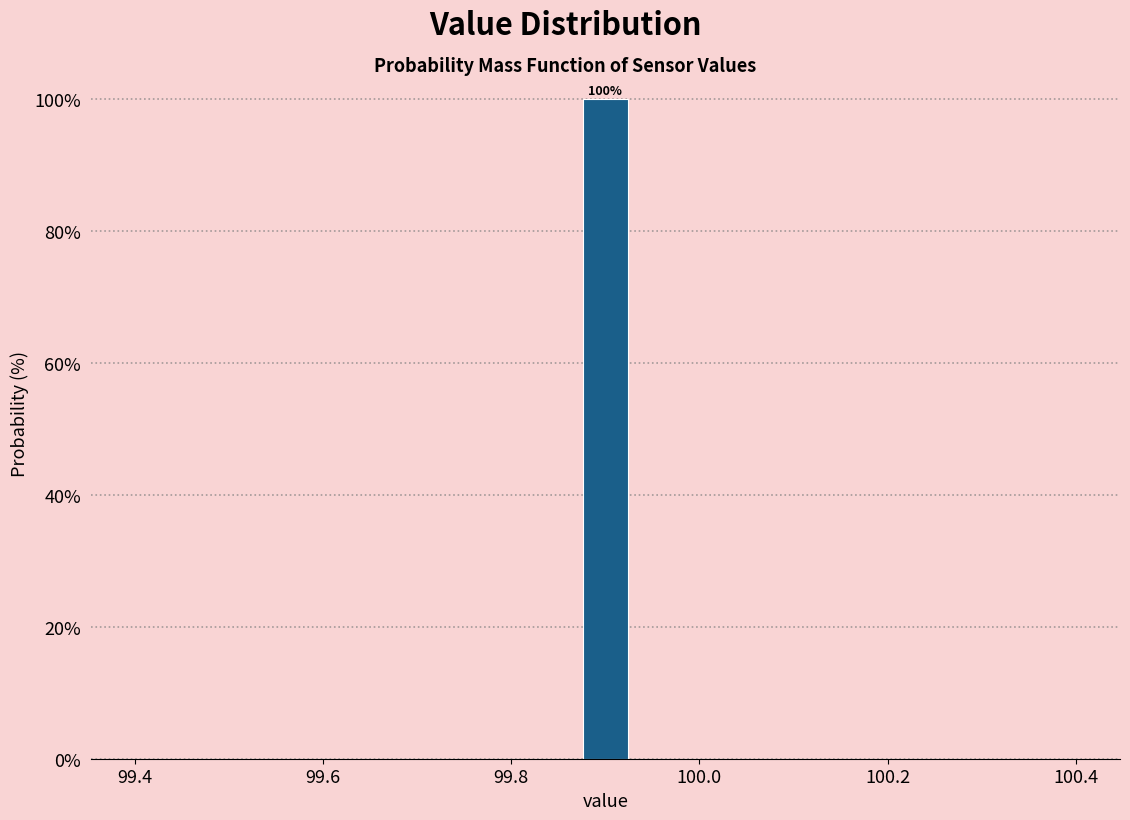

Around what value on the x-axis is the tallest bar? Give the approximate position of its centre, as read against the axis.

99.90